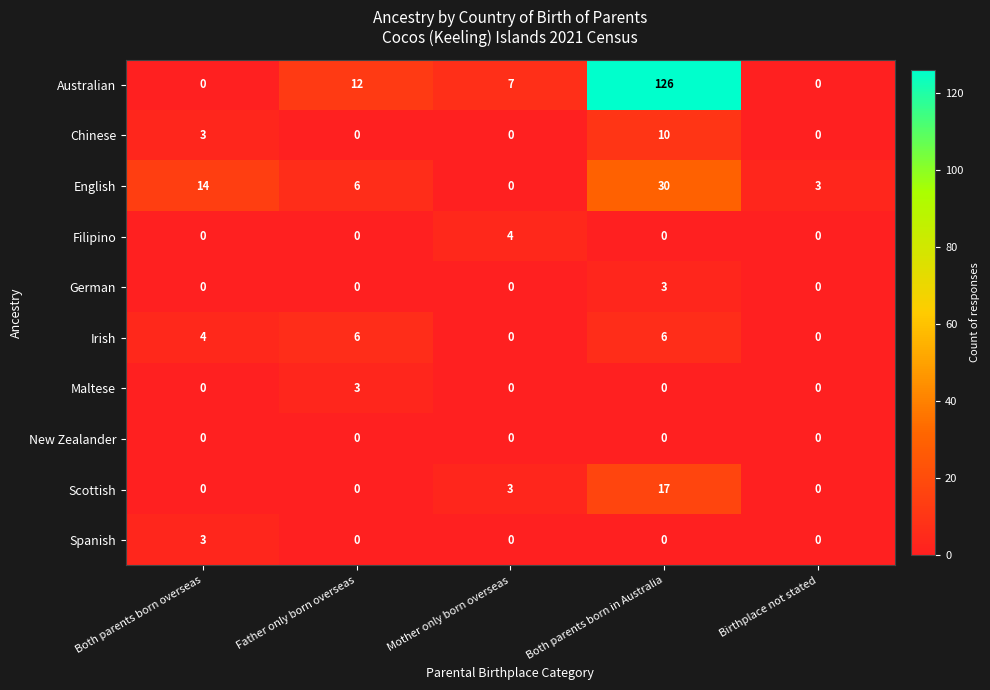

What is the approximate value of Australian at Mother only born overseas, to the nearest 10?

10